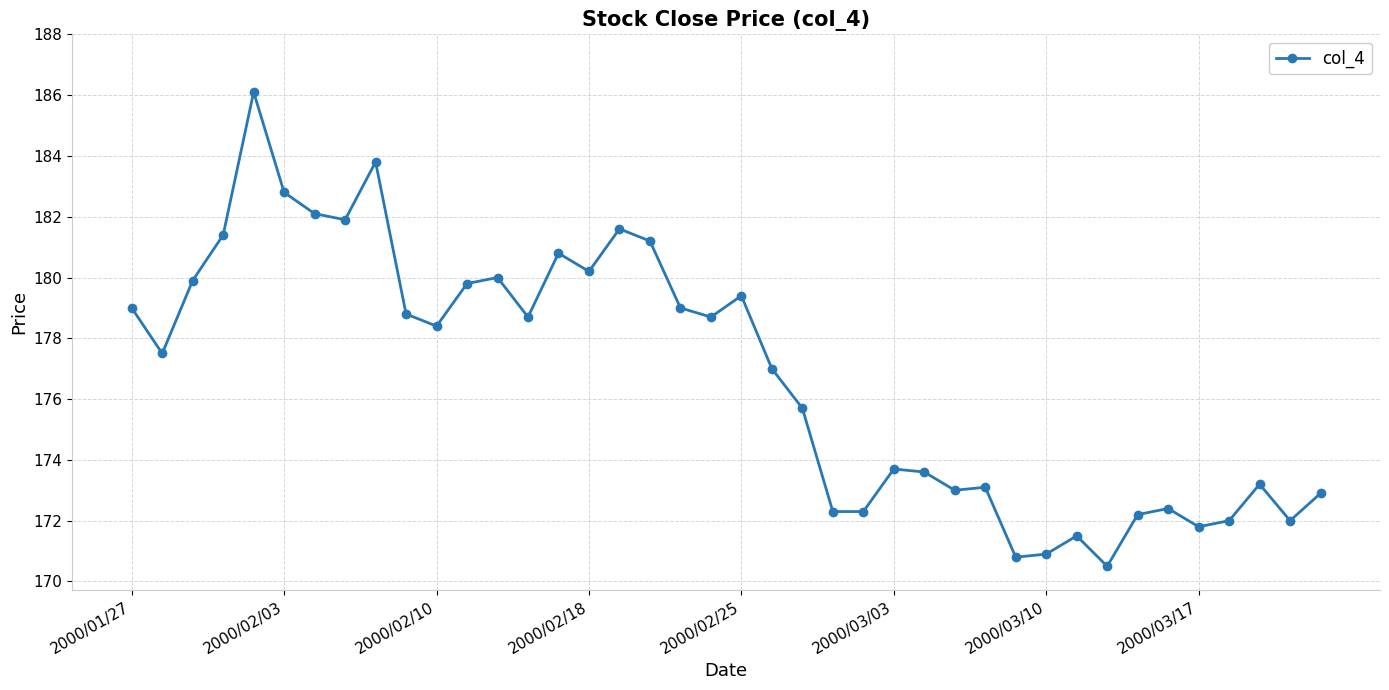

What is the value of the 12th point from the left?

179.8